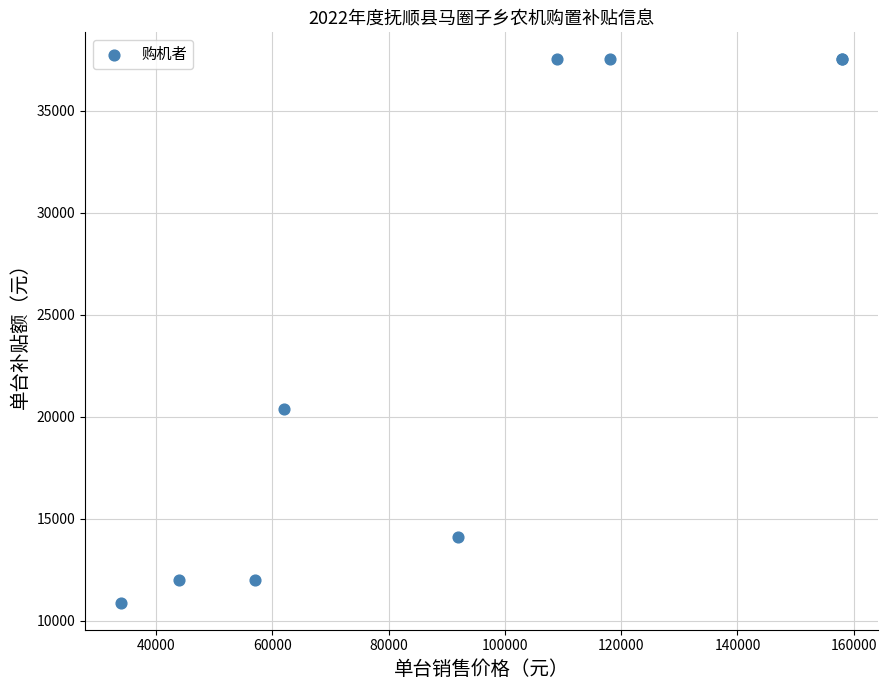

What Y value in the scatter plot is closest to 24200?

20400